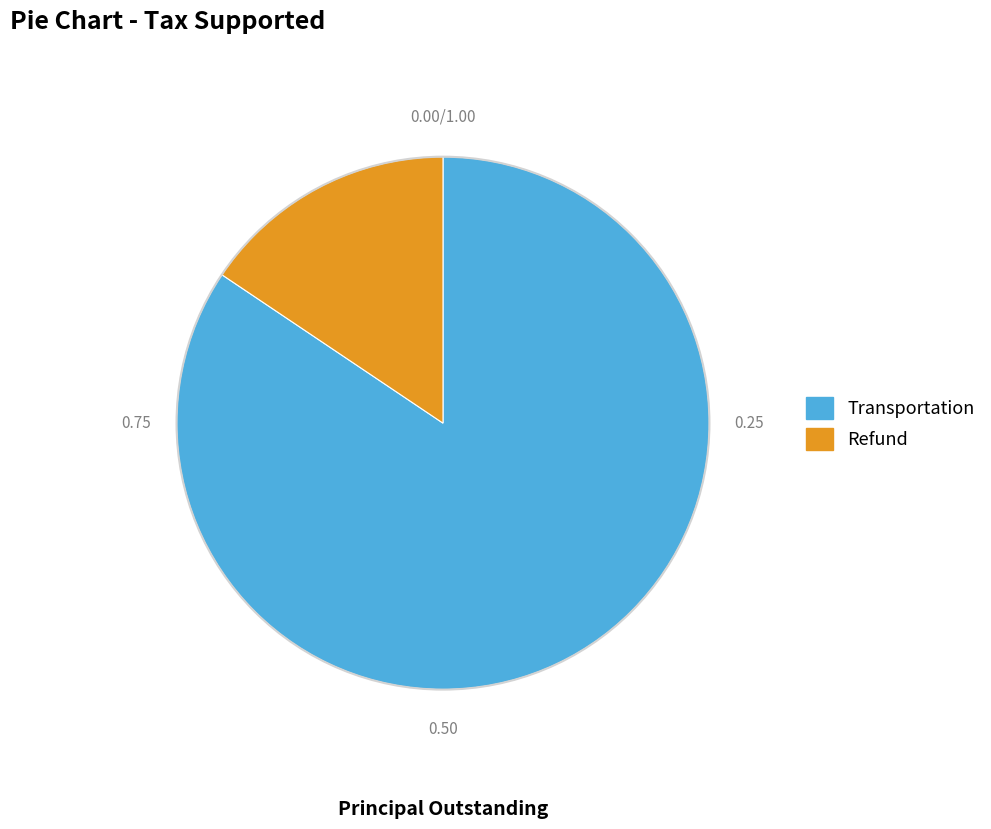

How many segments does this pie chart have?

2